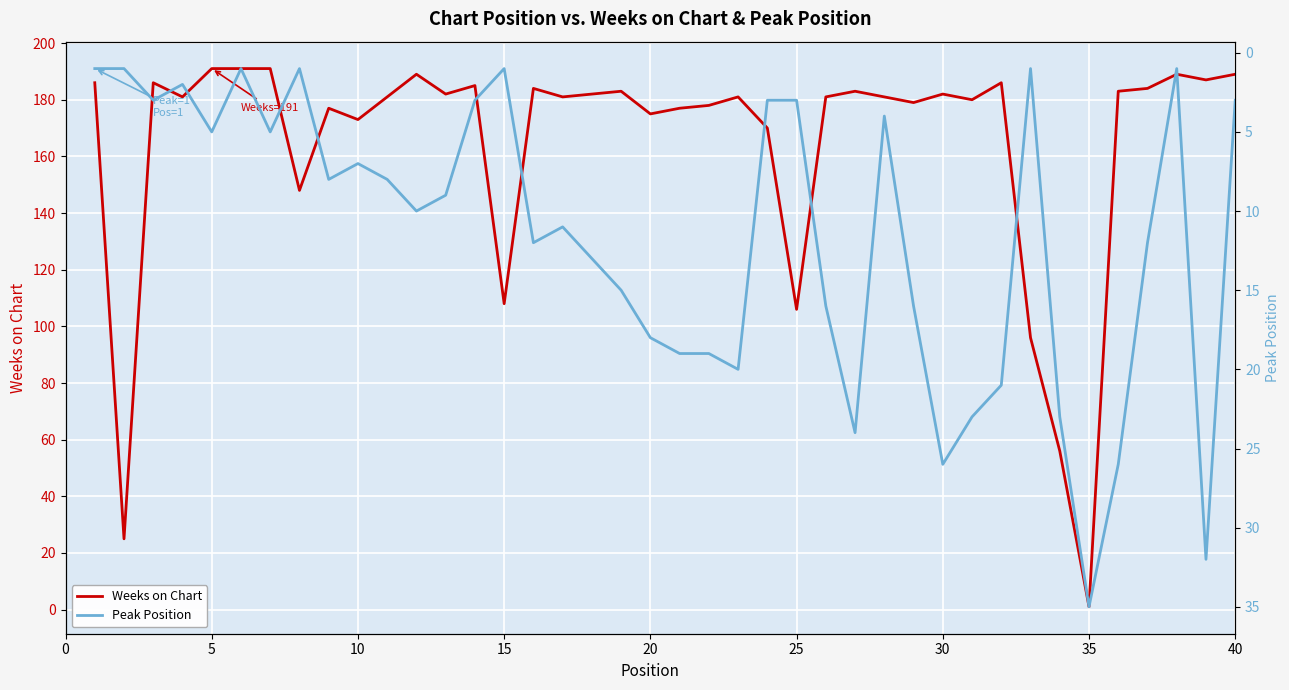

How many lines are shown in the chart?

2